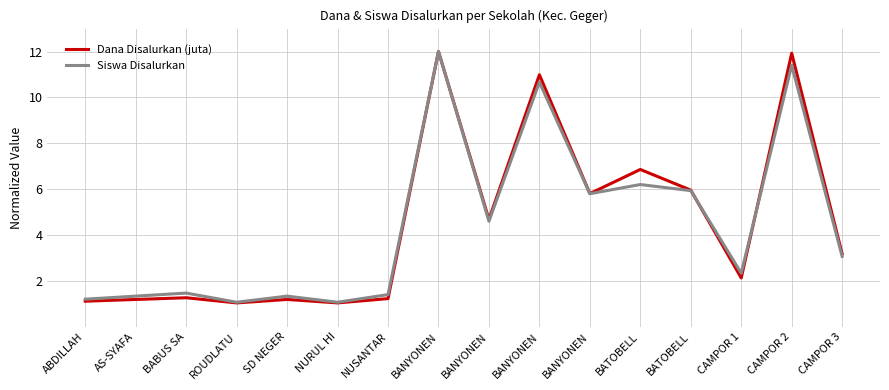

What is the greatest value displayed?

12.0